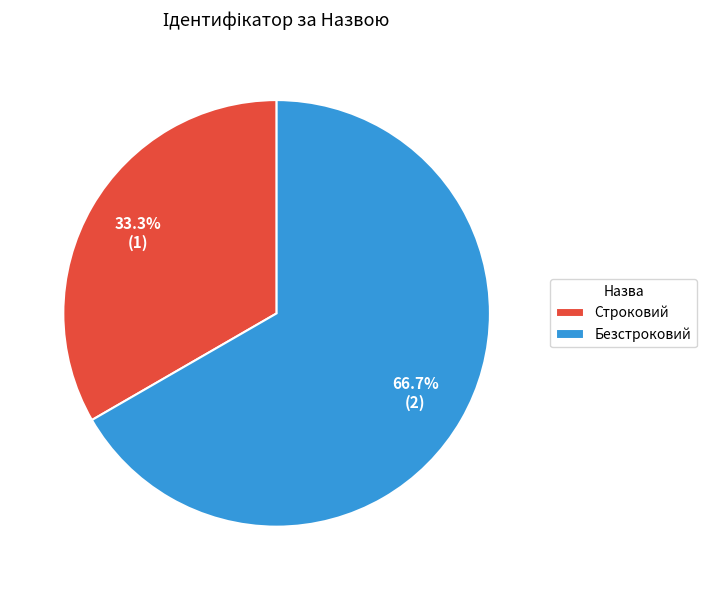

Combined, what portion of the pie is Строковий and Безстроковий?

100.0%